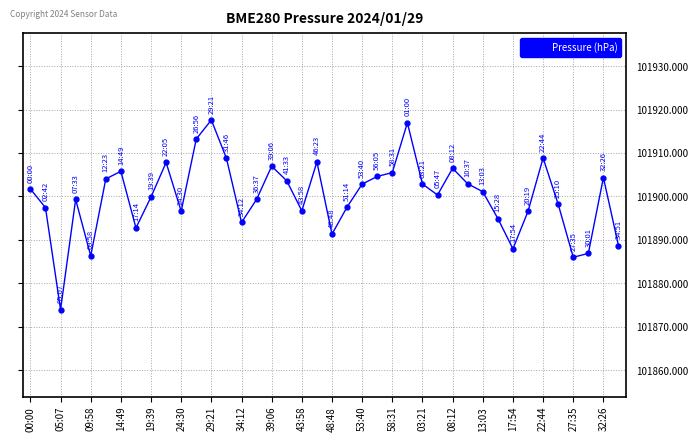

What is the average value?

101900.0